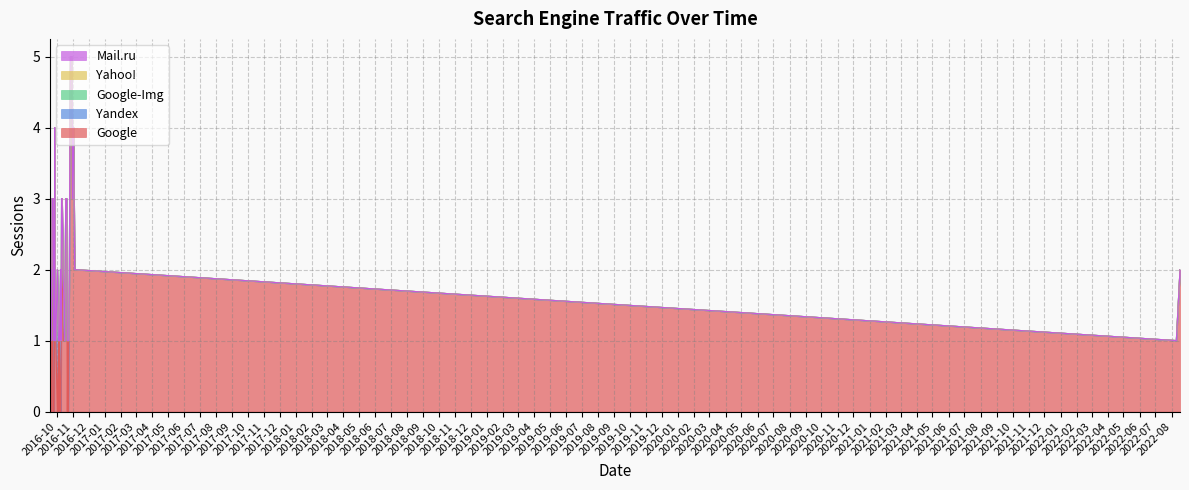

Reading right to left, what are all the values shown in this chart?

Google: 2016-09-18=0	2016-09-19=1	2016-09-20=2	2016-09-21=0	2016-09-22=3	2016-09-24=0	2016-09-25=0	2016-09-26=0	2016-09-27=3	2016-09-28=1	2016-09-29=1	2016-10-02=0	2016-10-04=1	2016-10-05=0	2016-10-06=1	2016-10-08=0	2016-10-09=0	2016-10-10=2	2016-10-11=3	2016-10-13=1	2016-10-16=1	2016-10-18=3	2016-10-20=2	2016-10-21=0	2016-10-22=1	2016-10-23=0	2016-10-24=1	2016-10-25=2	2016-10-26=4	2016-10-27=5	2016-10-28=5	2016-10-29=5	2016-10-30=4	2016-10-31=3	2016-11-01=3	2016-11-02=4	2016-11-03=3	2016-11-04=2	2022-08-10=1	2022-08-17=2
Yandex: 2016-09-18=3	2016-09-19=0	2016-09-20=0	2016-09-21=1	2016-09-22=0	2016-09-24=3	2016-09-25=1	2016-09-26=1	2016-09-27=1	2016-09-28=0	2016-09-29=0	2016-10-02=2	2016-10-04=0	2016-10-05=1	2016-10-06=0	2016-10-08=2	2016-10-09=1	2016-10-10=1	2016-10-11=0	2016-10-13=1	2016-10-16=0	2016-10-18=0	2016-10-20=1	2016-10-21=1	2016-10-22=0	2016-10-23=1	2016-10-24=0	2016-10-25=0	2016-10-26=0	2016-10-27=0	2016-10-28=0	2016-10-29=0	2016-10-30=1	2016-10-31=0	2016-11-01=1	2016-11-02=0	2016-11-03=0	2016-11-04=0	2022-08-10=0	2022-08-17=0
Google-Img: 2016-09-18=0	2016-09-19=0	2016-09-20=0	2016-09-21=0	2016-09-22=0	2016-09-24=0	2016-09-25=0	2016-09-26=0	2016-09-27=0	2016-09-28=0	2016-09-29=0	2016-10-02=0	2016-10-04=0	2016-10-05=0	2016-10-06=0	2016-10-08=0	2016-10-09=0	2016-10-10=0	2016-10-11=0	2016-10-13=0	2016-10-16=0	2016-10-18=0	2016-10-20=0	2016-10-21=0	2016-10-22=0	2016-10-23=0	2016-10-24=0	2016-10-25=0	2016-10-26=0	2016-10-27=0	2016-10-28=0	2016-10-29=0	2016-10-30=0	2016-10-31=0	2016-11-01=0	2016-11-02=0	2016-11-03=0	2016-11-04=0	2022-08-10=0	2022-08-17=0
Yahoo!: 2016-09-18=0	2016-09-19=0	2016-09-20=0	2016-09-21=0	2016-09-22=0	2016-09-24=0	2016-09-25=0	2016-09-26=0	2016-09-27=0	2016-09-28=0	2016-09-29=0	2016-10-02=0	2016-10-04=0	2016-10-05=0	2016-10-06=0	2016-10-08=0	2016-10-09=0	2016-10-10=0	2016-10-11=0	2016-10-13=0	2016-10-16=0	2016-10-18=0	2016-10-20=0	2016-10-21=0	2016-10-22=0	2016-10-23=0	2016-10-24=0	2016-10-25=0	2016-10-26=0	2016-10-27=0	2016-10-28=0	2016-10-29=0	2016-10-30=0	2016-10-31=0	2016-11-01=0	2016-11-02=0	2016-11-03=0	2016-11-04=0	2022-08-10=0	2022-08-17=0
Mail.ru: 2016-09-18=0	2016-09-19=0	2016-09-20=0	2016-09-21=0	2016-09-22=0	2016-09-24=0	2016-09-25=0	2016-09-26=0	2016-09-27=0	2016-09-28=0	2016-09-29=0	2016-10-02=0	2016-10-04=0	2016-10-05=0	2016-10-06=0	2016-10-08=0	2016-10-09=0	2016-10-10=0	2016-10-11=0	2016-10-13=0	2016-10-16=0	2016-10-18=0	2016-10-20=0	2016-10-21=0	2016-10-22=0	2016-10-23=0	2016-10-24=0	2016-10-25=0	2016-10-26=0	2016-10-27=0	2016-10-28=0	2016-10-29=0	2016-10-30=0	2016-10-31=0	2016-11-01=0	2016-11-02=0	2016-11-03=0	2016-11-04=0	2022-08-10=0	2022-08-17=0